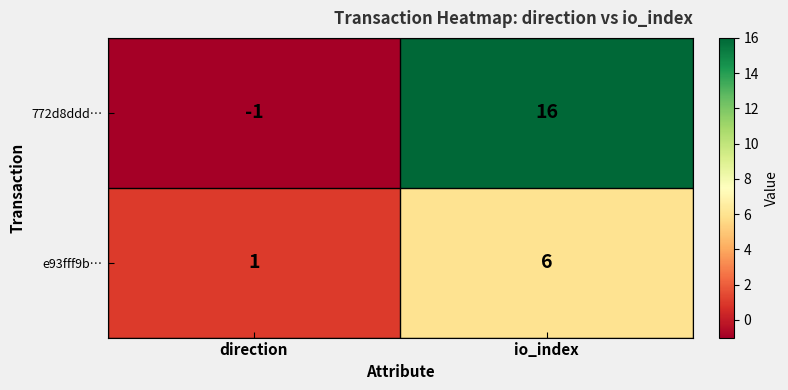

How many series are shown in this chart?

2